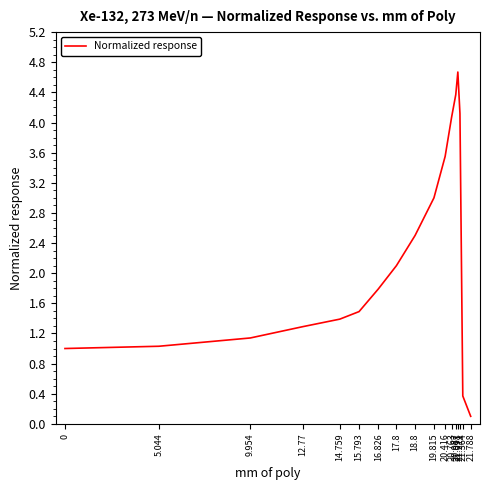

What is the smallest value displayed?

0.1